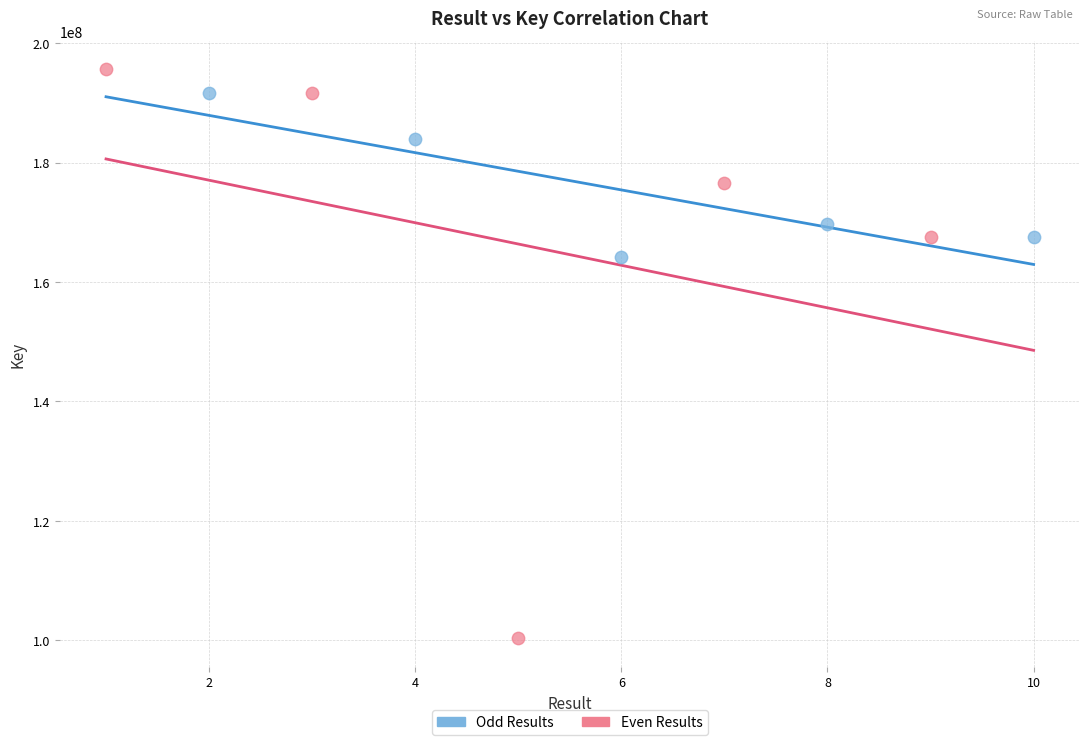

Which series has the widest spread of Y values?

Even Results